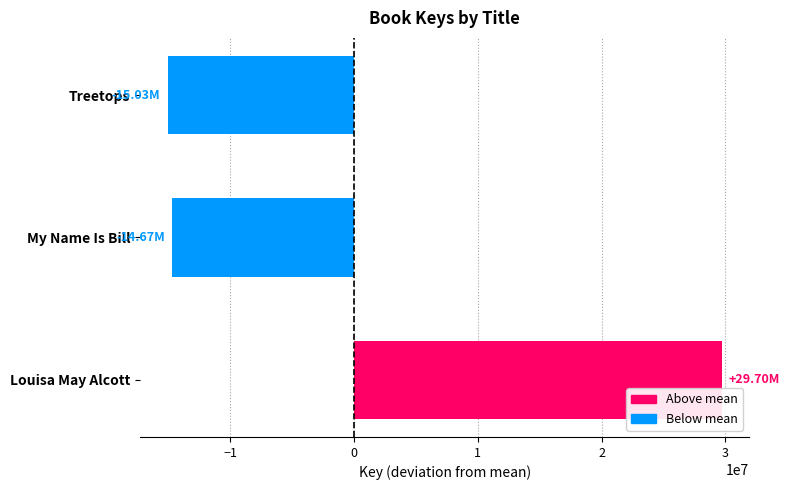

How many values are below -14665729?

1